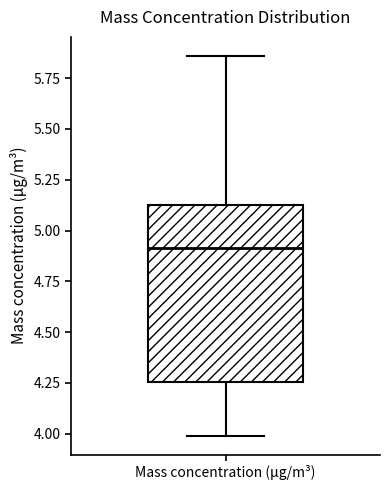

Read this box plot against the y-axis: the position of the median line, the range covered by the box, and the ends of both whiskers. The values are not printed on the chart, so give them approximately, as read against the axis.

median 4.90, box 4.25 to 5.15, whiskers 4.00 to 5.85